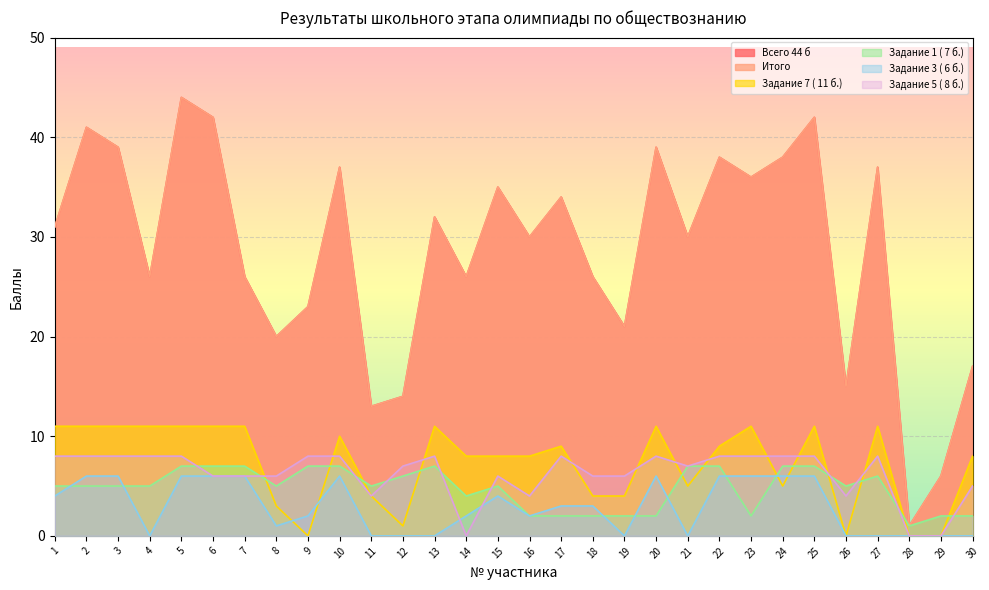

Reading left to right, extract all data points from this chart.

Всего 44 б: 31	41	39	26	44	42	26	20	23	37	13	14	32	26	35	30	34	26	21	39	30	38	36	38	42	15	37	1	6	17
Итого: 31	41	39	26	44	42	26	20	23	37	13	14	32	26	35	30	34	26	21	39	30	38	36	38	42	15	37	1	6	17
Задание 7 ( 11 б.): 11	11	11	11	11	11	11	3	0	10	4	1	11	8	8	8	9	4	4	11	5	9	11	5	11	0	11	0	0	8
Задание 1 ( 7 б.): 5	5	5	5	7	7	7	5	7	7	5	6	7	4	5	2	2	2	2	2	7	7	2	7	7	5	6	1	2	2
Задание 3 ( 6 б.): 4	6	6	0	6	6	6	1	2	6	0	0	0	2	4	2	3	3	0	6	0	6	6	6	6	0	0	0	0	0
Задание 5 ( 8 б.): 8	8	8	8	8	6	6	6	8	8	4	7	8	0	6	4	8	6	6	8	7	8	8	8	8	4	8	0	0	5